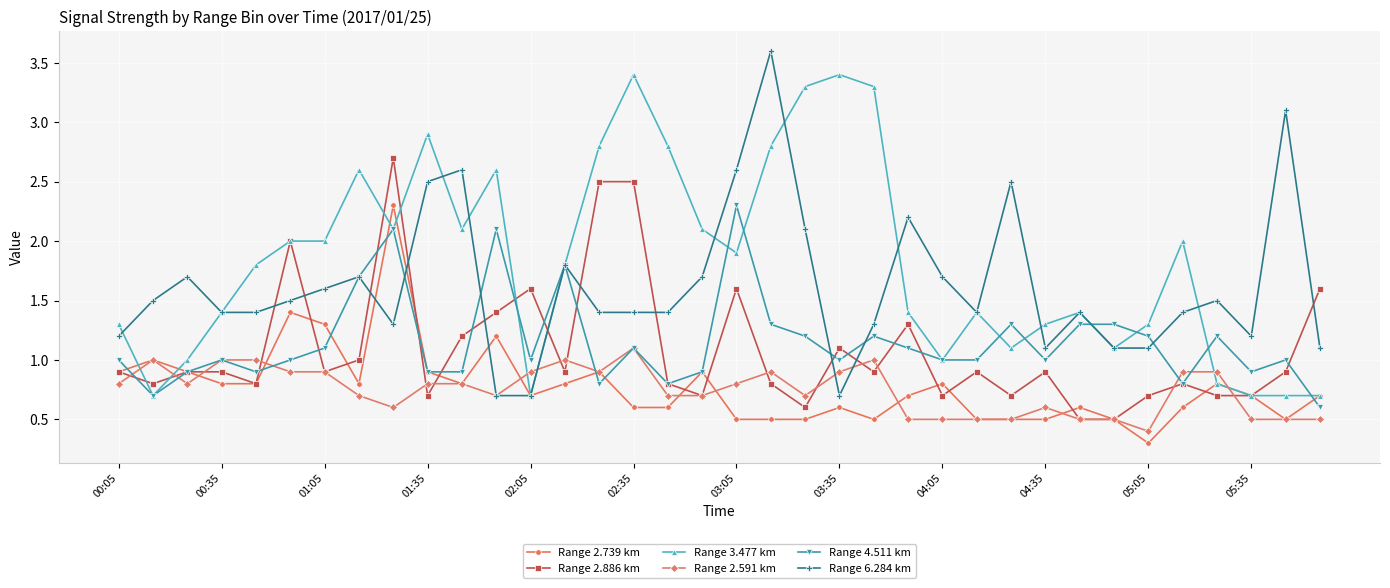

Which series has the largest total across all categories?

Range 3.477 km